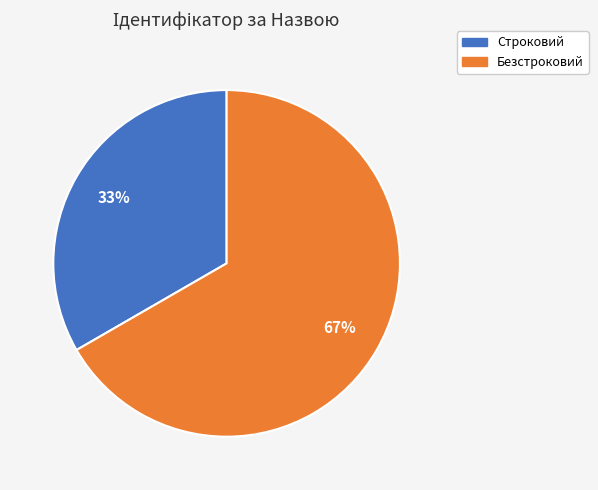

To the nearest percent, what percentage of the pie is Безстроковий?

67%